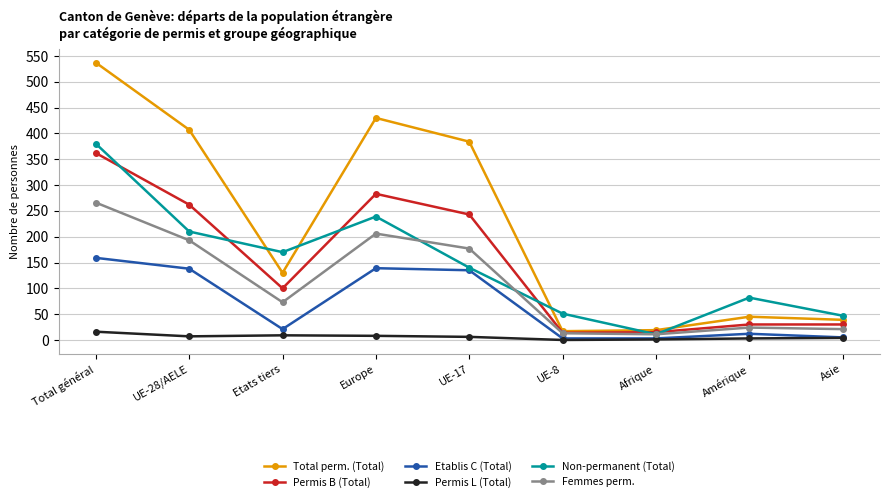

What is the total value across all series at UE-28/AELE?

1217